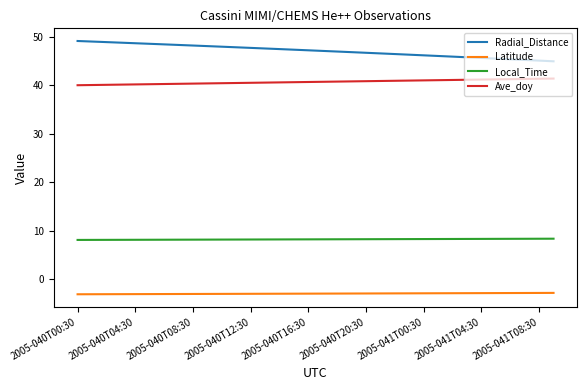

Rank the series by their maximum value, from lowest to highest.

Latitude, Local_Time, Ave_doy, Radial_Distance